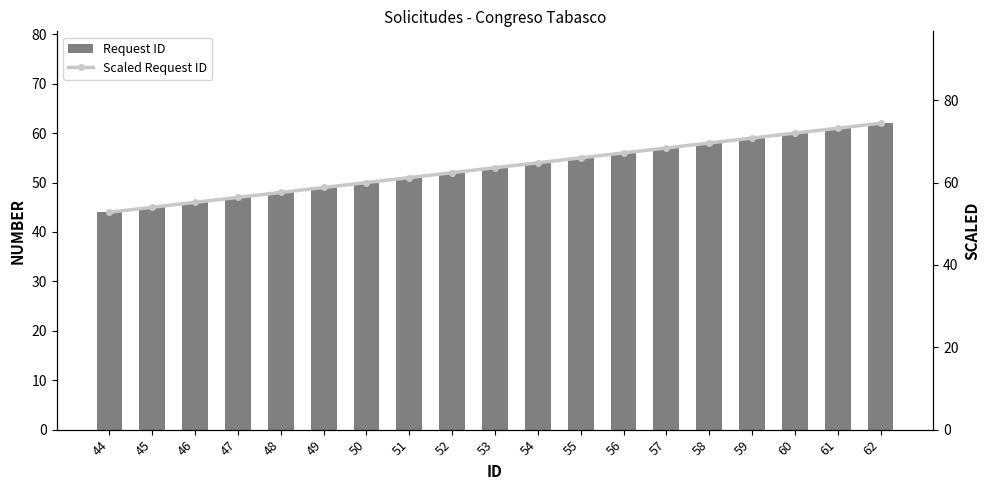

At how many categories does at least one series exceed 45?

19